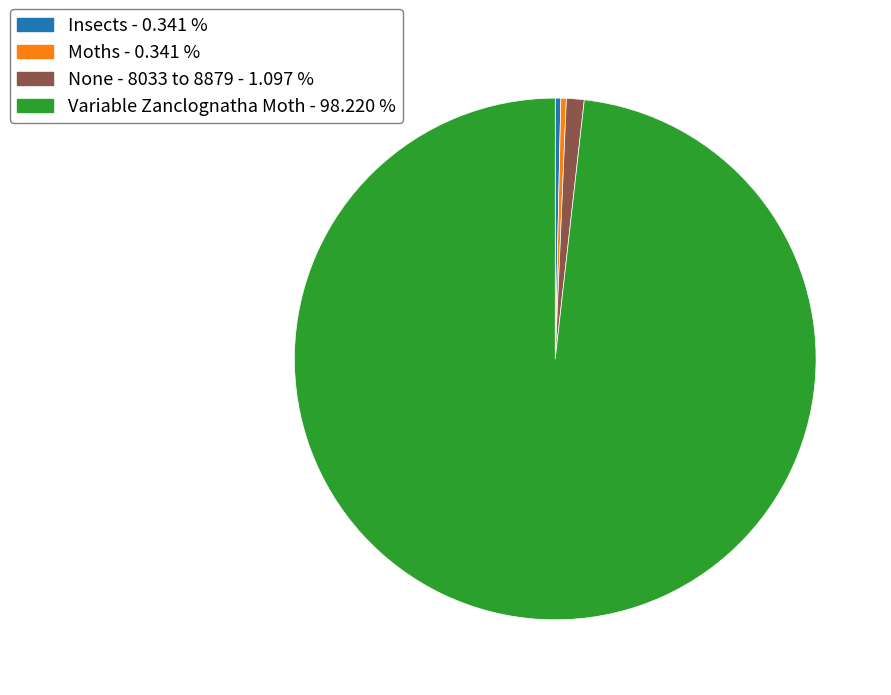

Is None - 8033 to 8879 the majority of the pie?

No